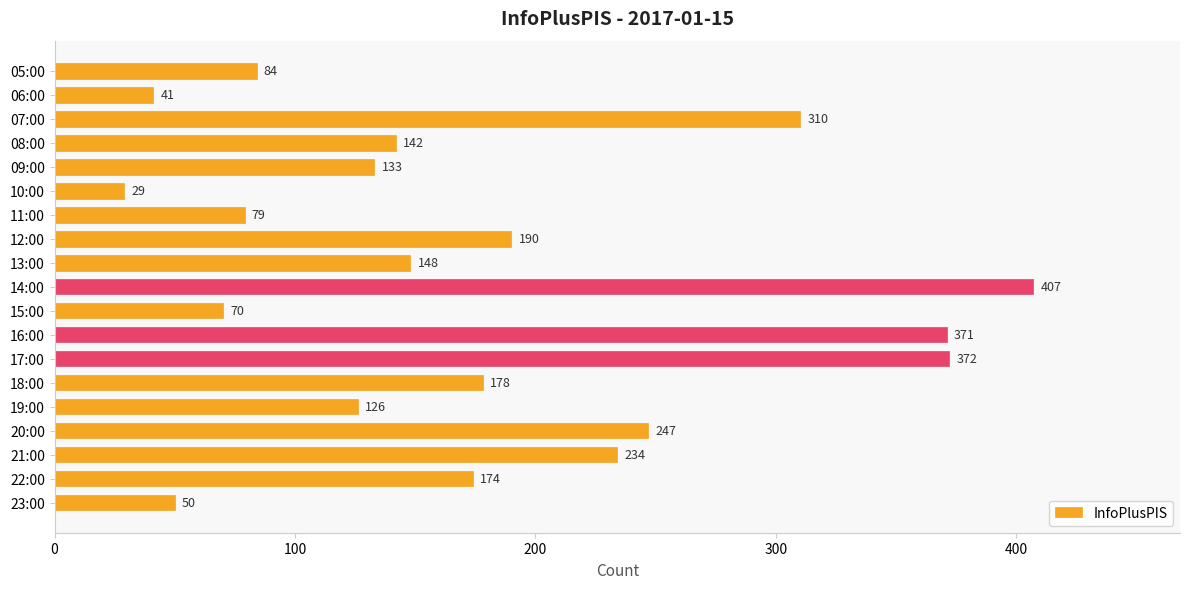

The chart shows a value of 190 at 12:00. True or false?

True